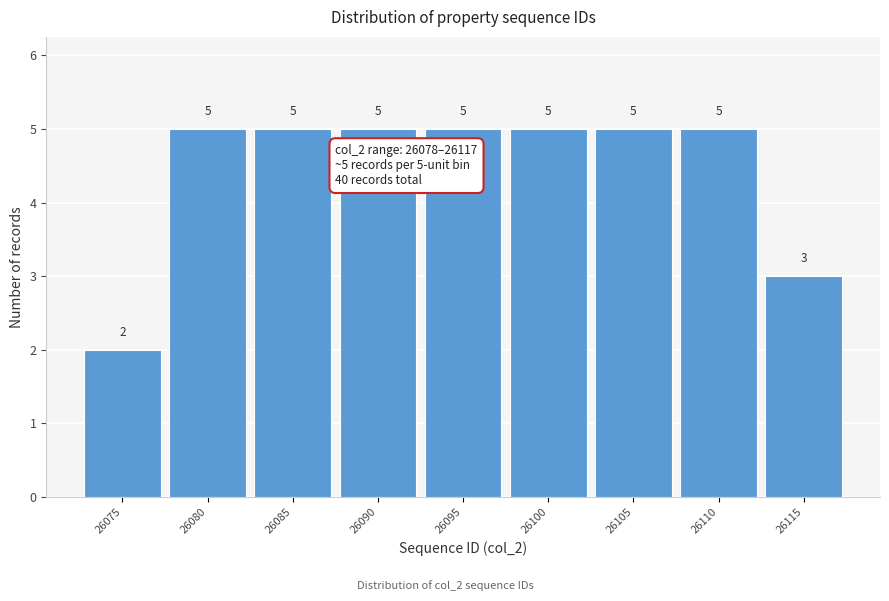

Reading right to left, what are all the values shown in this chart?

26115=3	26110=5	26105=5	26100=5	26095=5	26090=5	26085=5	26080=5	26075=2